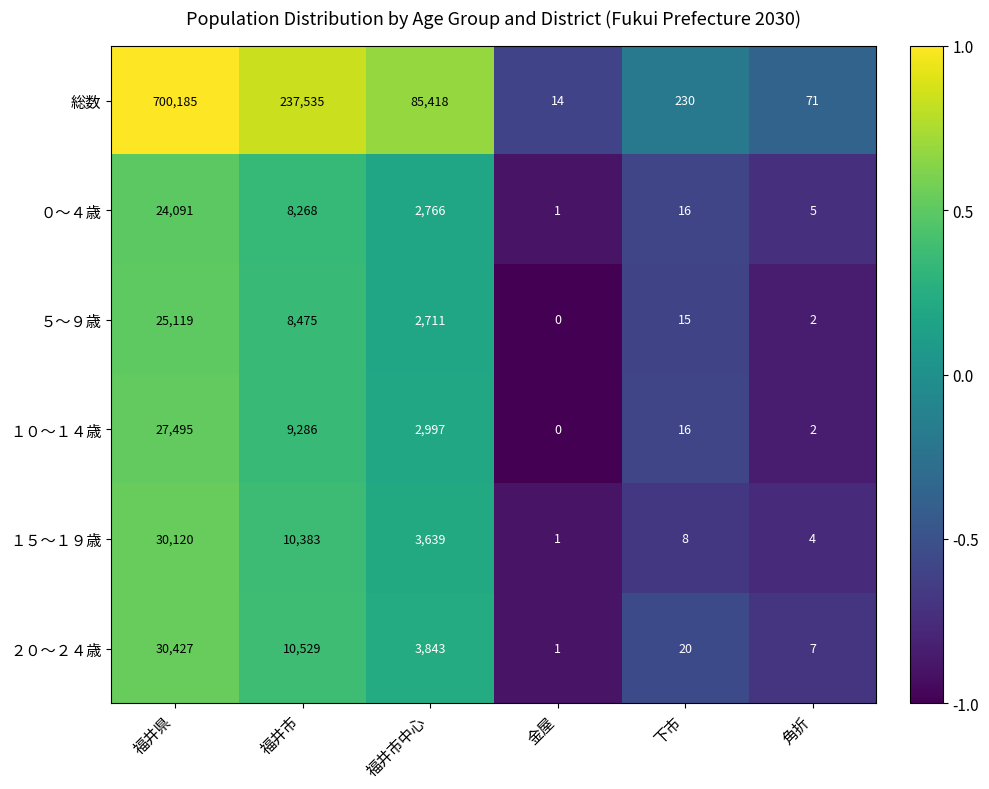

Which series has the largest total across all categories?

総数